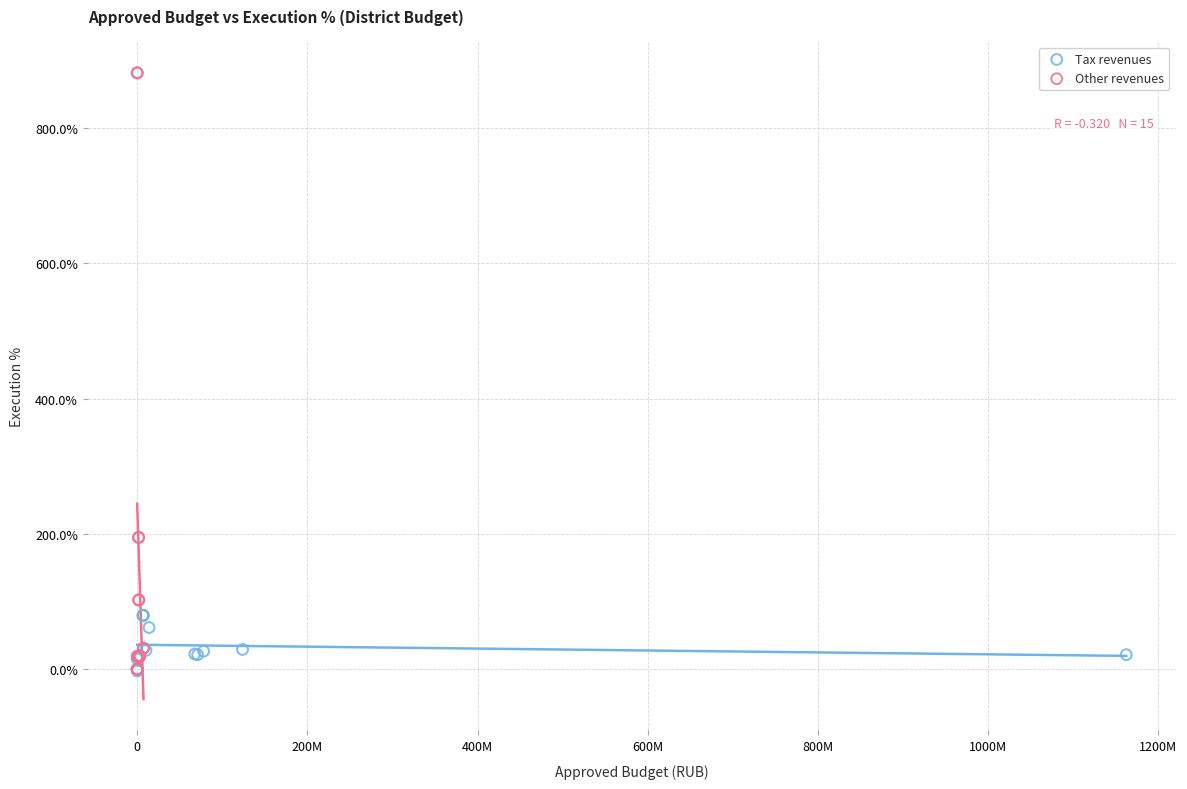

Which series has the largest Y range (max minus min)?

Other revenues